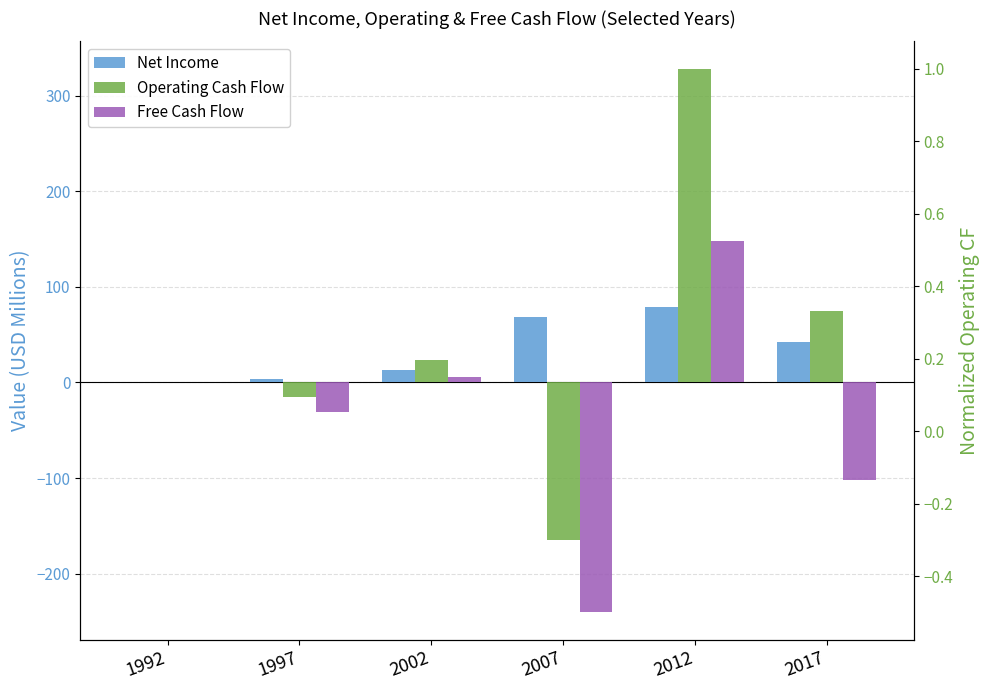

Reading left to right, what are all the values shown in this chart?

Net Income: 1992=0.0	1997=4.1	2002=13.3	2007=68.8	2012=79.5	2017=42.5
Operating Cash Flow: 1992=0.1	1997=-15.0	2002=23.2	2007=-164.3	2012=328.5	2017=75.3
Free Cash Flow: 1992=0.1	1997=-30.4	2002=5.2	2007=-240.7	2012=148.0	2017=-102.3
Operating CF (normalized): 1992=0.0	1997=-0.0	2002=0.1	2007=-0.5	2012=1.0	2017=0.2